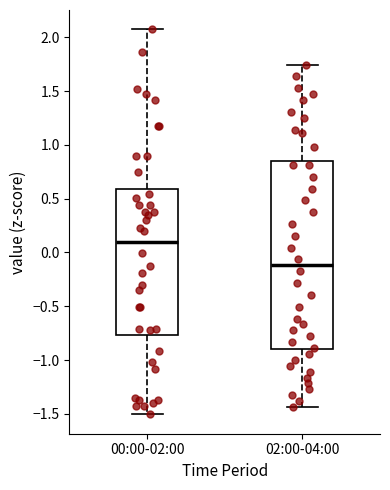

Reading left to right, read every box against the y-axis: the position of its median line, the range the box covers, and the ends of its whiskers. The values are not printed on the chart, so give them approximately, as read against the axis.

00:00-02:00: median 0.10, box -0.75 to 0.60, whiskers -1.50 to 2.05
02:00-04:00: median -0.10, box -0.90 to 0.85, whiskers -1.45 to 1.75